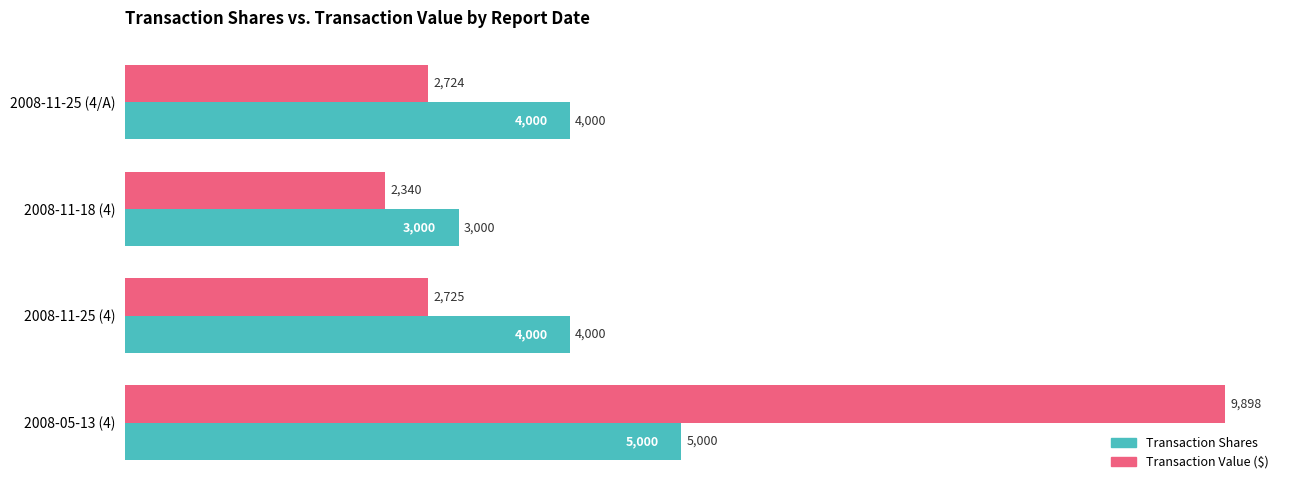

At which category does the chart reach its minimum across all series?

2008-11-18 (4)